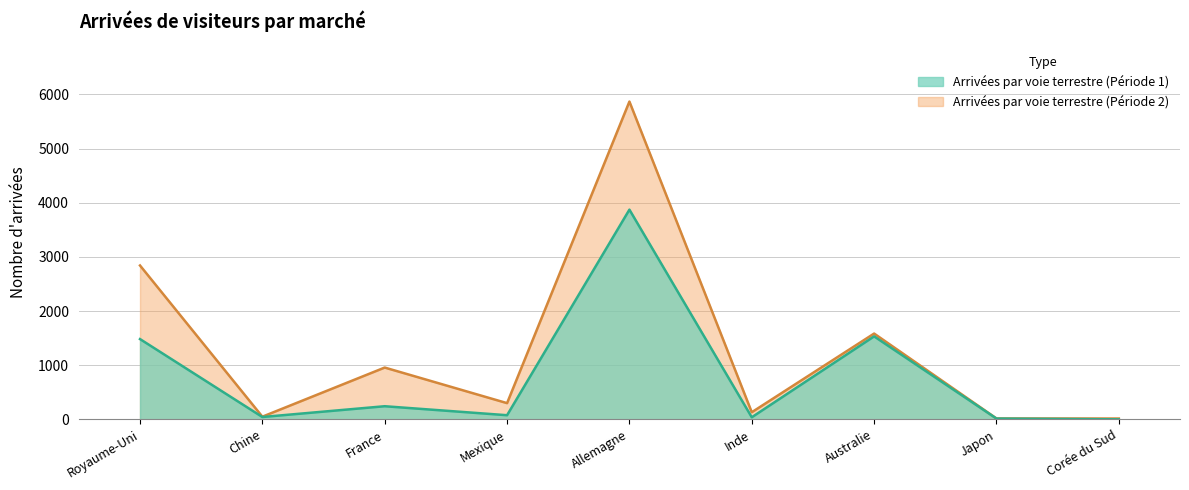

Reading left to right, what are all the values shown in this chart?

Arrivées par voie terrestre (Période 1): Royaume-Uni=1482	Chine=43	France=242	Mexique=76	Allemagne=3872	Inde=38	Australie=1532	Japon=14	Corée du Sud=0
Arrivées par voie terrestre (Période 2): Royaume-Uni=2841	Chine=49	France=956	Mexique=299	Allemagne=5868	Inde=131	Australie=1584	Japon=16	Corée du Sud=15